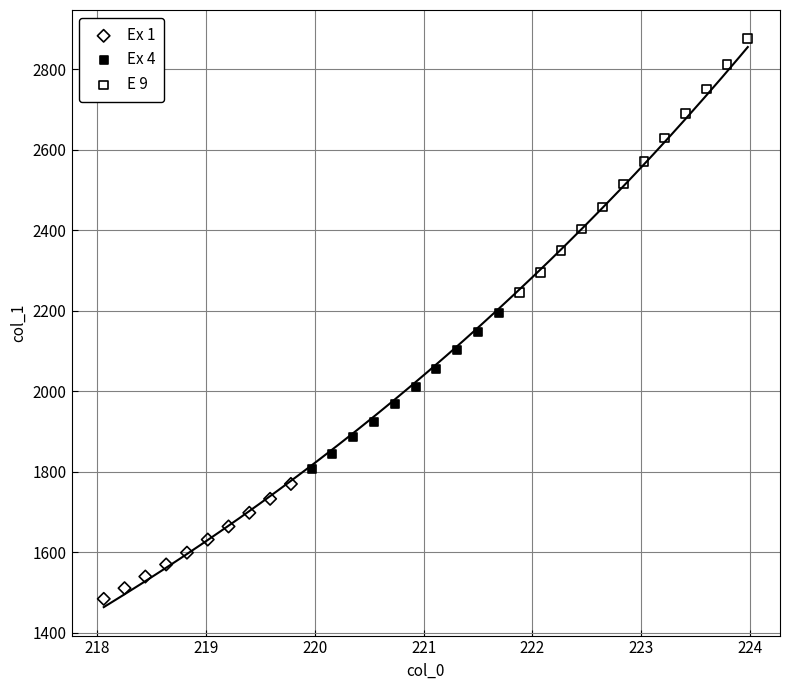

Which series contains the lowest Y value?

Ex 1